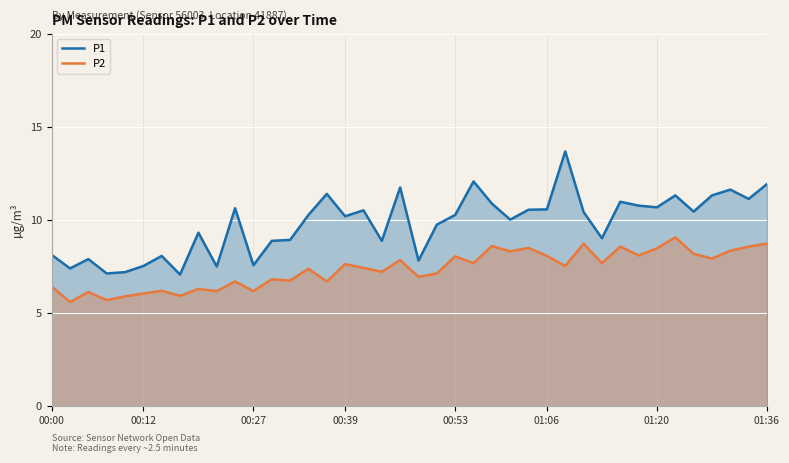

At which category is the sum across all series the highest?

28